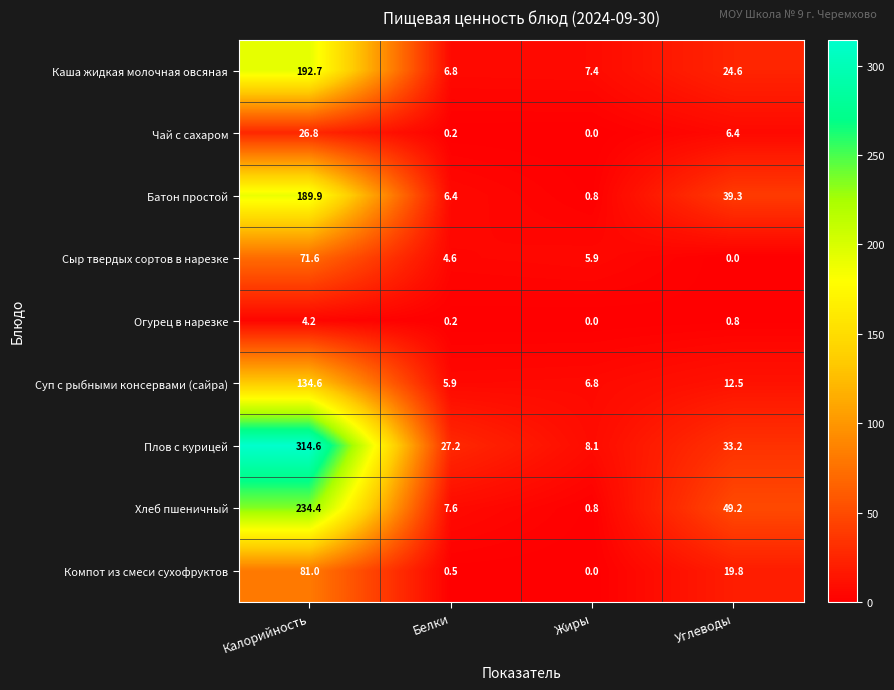

Which series changed the most between Калорийность and Белки?

Плов с курицей